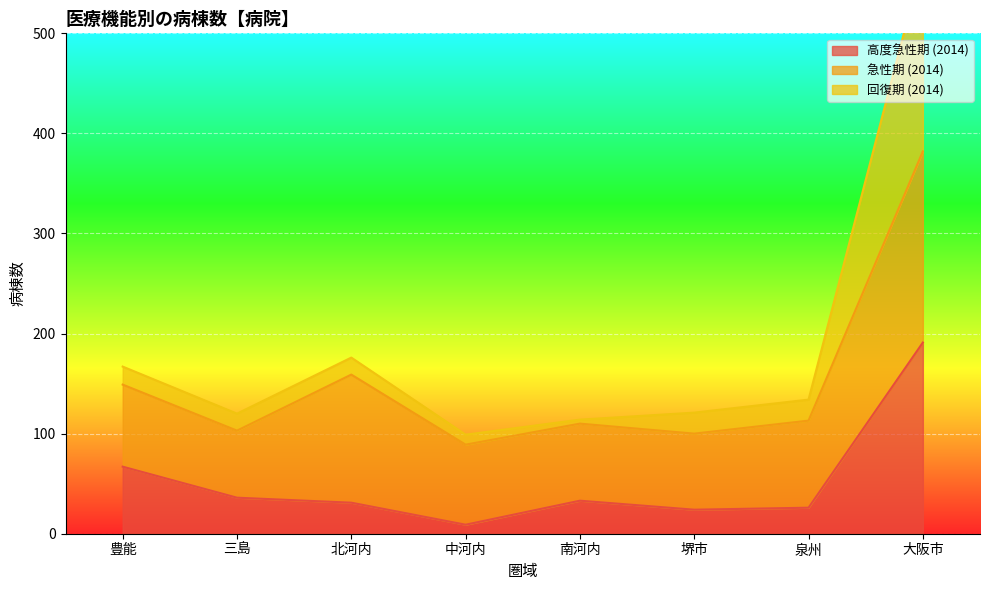

What is the minimum value shown in the chart?

9